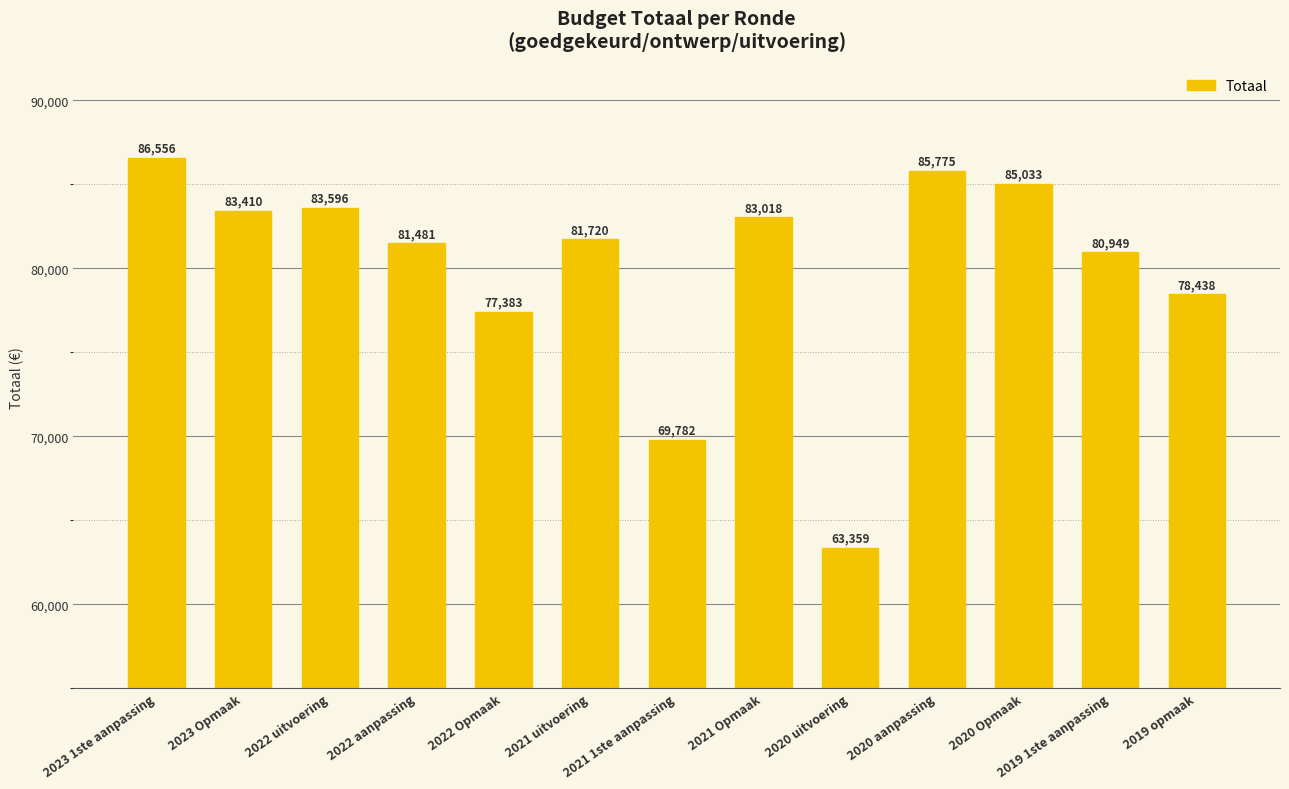

What is the difference between the values at 2021 uitvoering and 2022 Opmaak?

4337